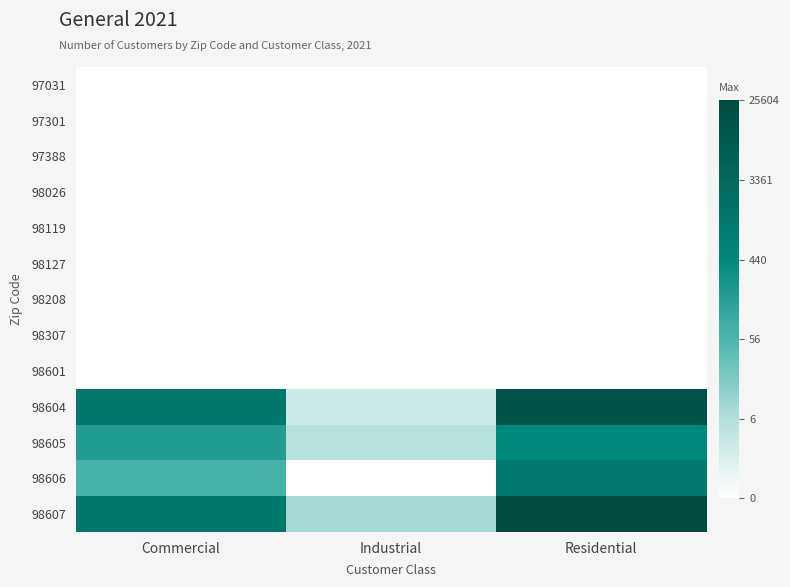

Which category has the lowest value across all series?

Commercial